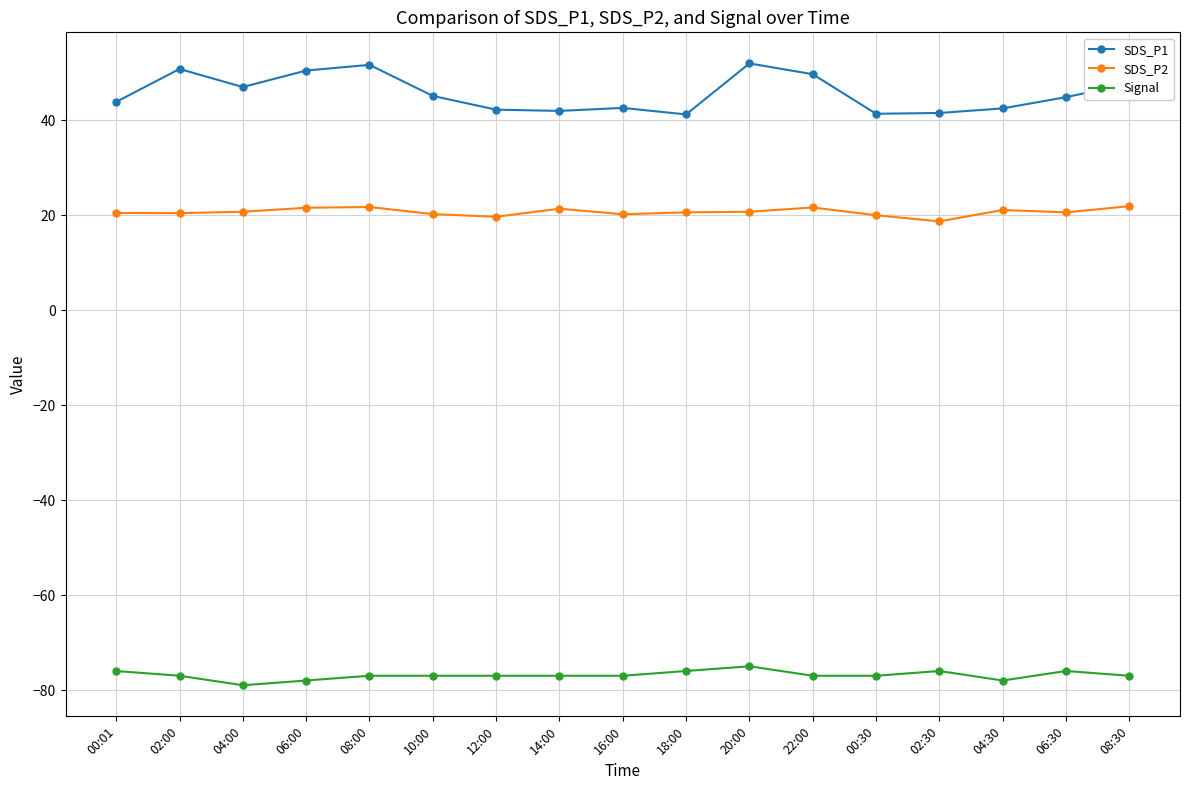

What is the label of the 13th point from the right?

08:00